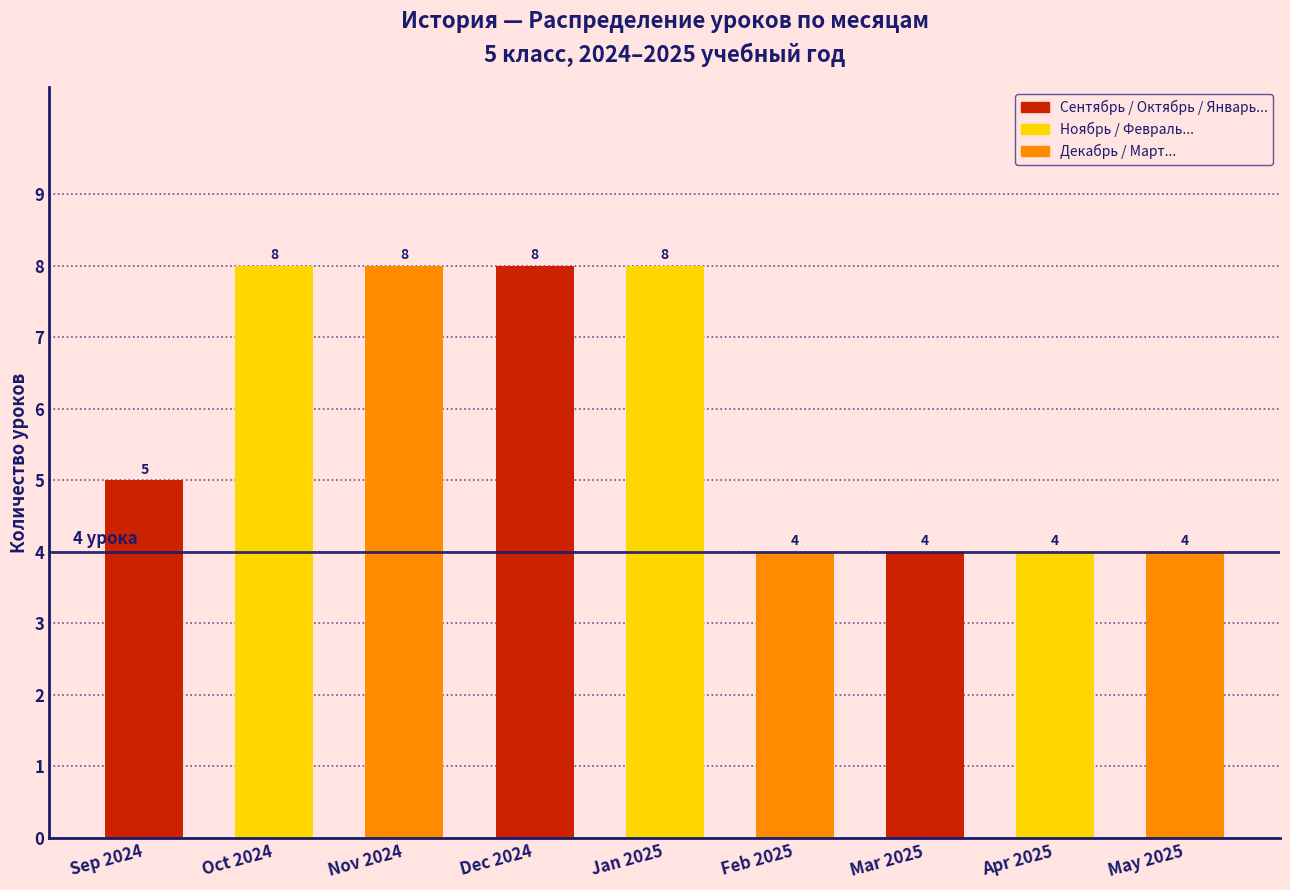

Reading right to left, extract all data points from this chart.

May 2025=4	Apr 2025=4	Mar 2025=4	Feb 2025=4	Jan 2025=8	Dec 2024=8	Nov 2024=8	Oct 2024=8	Sep 2024=5